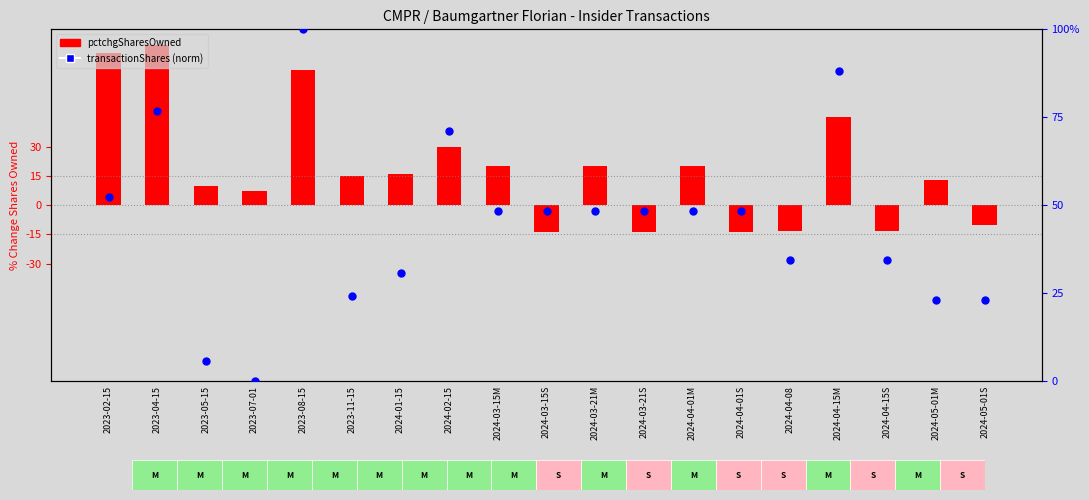

Which series contains the highest Y value?

transactionShares (norm)